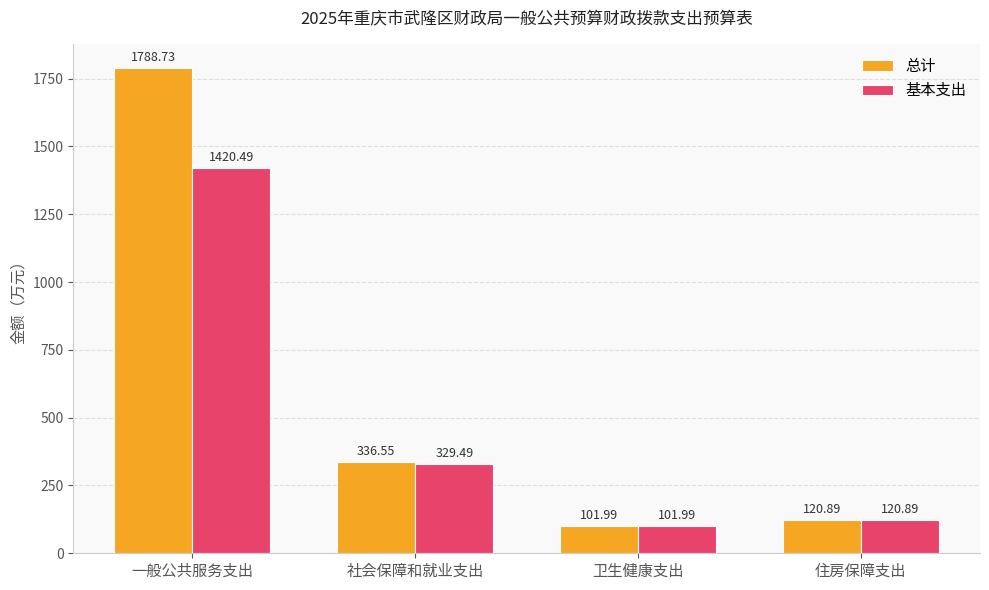

Are the bars horizontal?

No